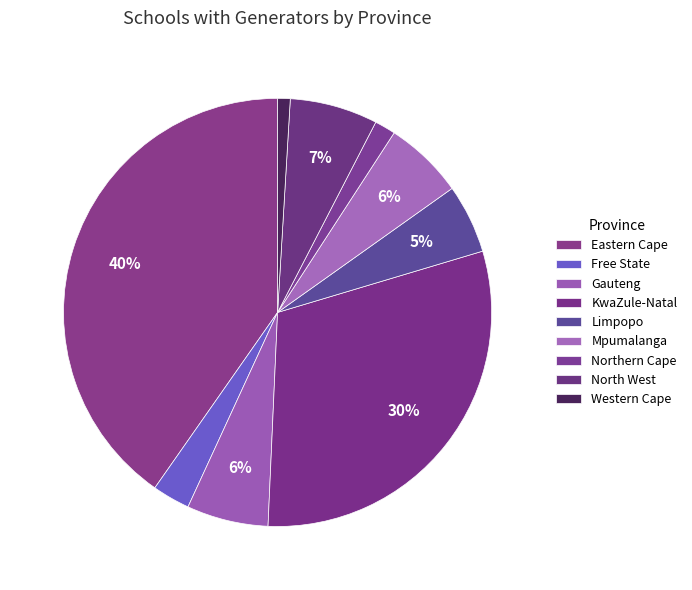

Between Limpopo and Northern Cape, which is larger?

Limpopo